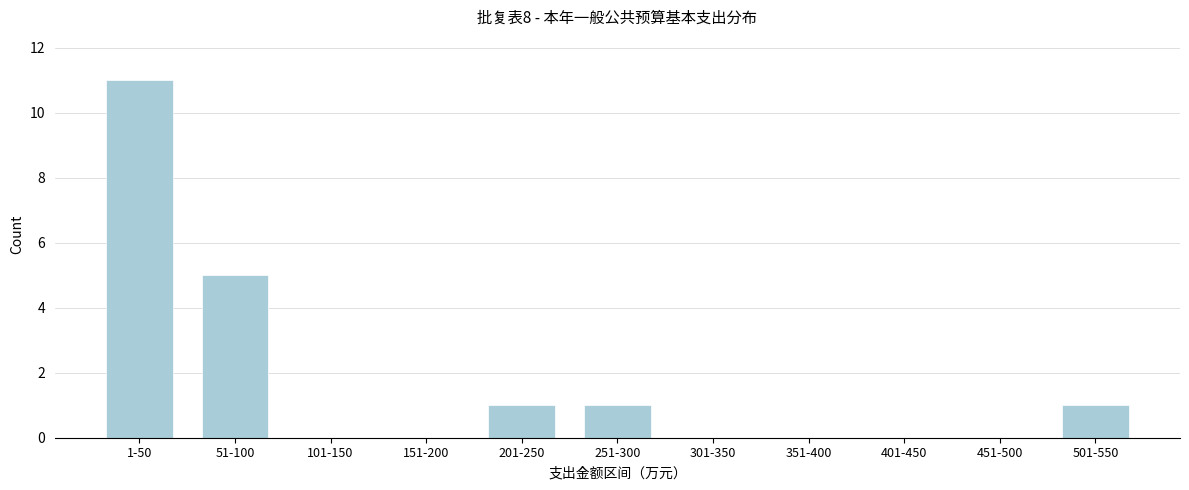

Reading left to right, list all the values displayed in this chart.

1-50=11	51-100=5	101-150=0	151-200=0	201-250=1	251-300=1	301-350=0	351-400=0	401-450=0	451-500=0	501-550=1